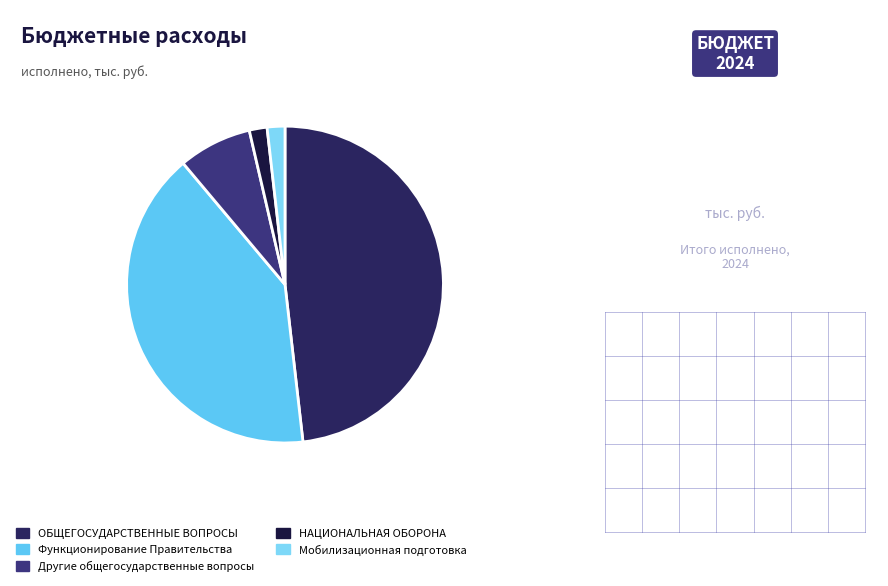

Count the number of slices in the pie.

5